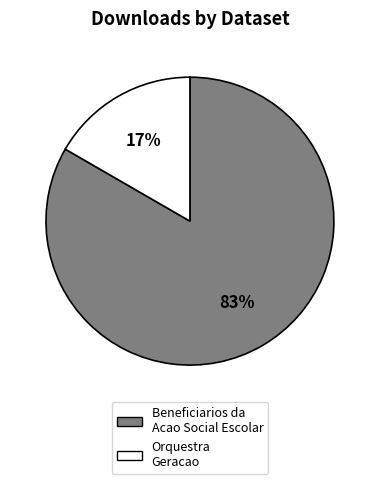

Between Orquestra Geracao and Beneficiarios da Acao Social Escolar, which is larger?

Beneficiarios da Acao Social Escolar